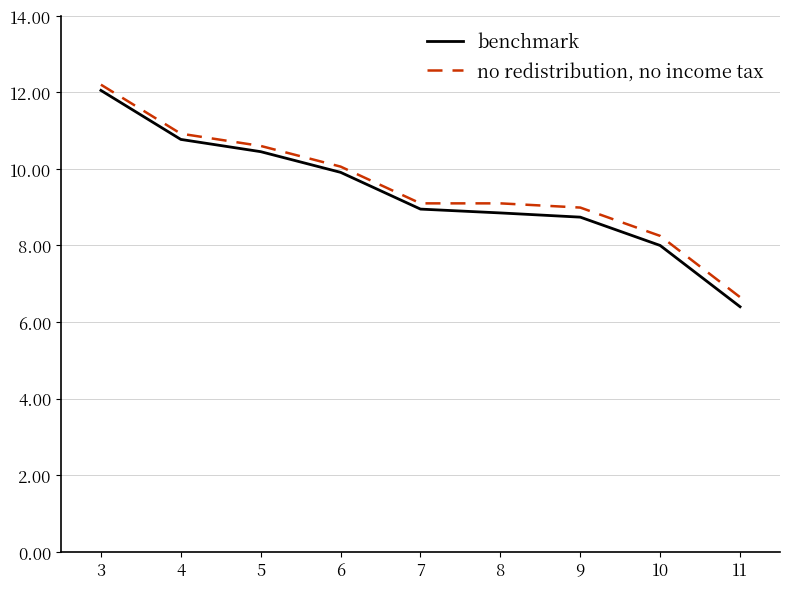

Which series has the widest spread of values?

benchmark